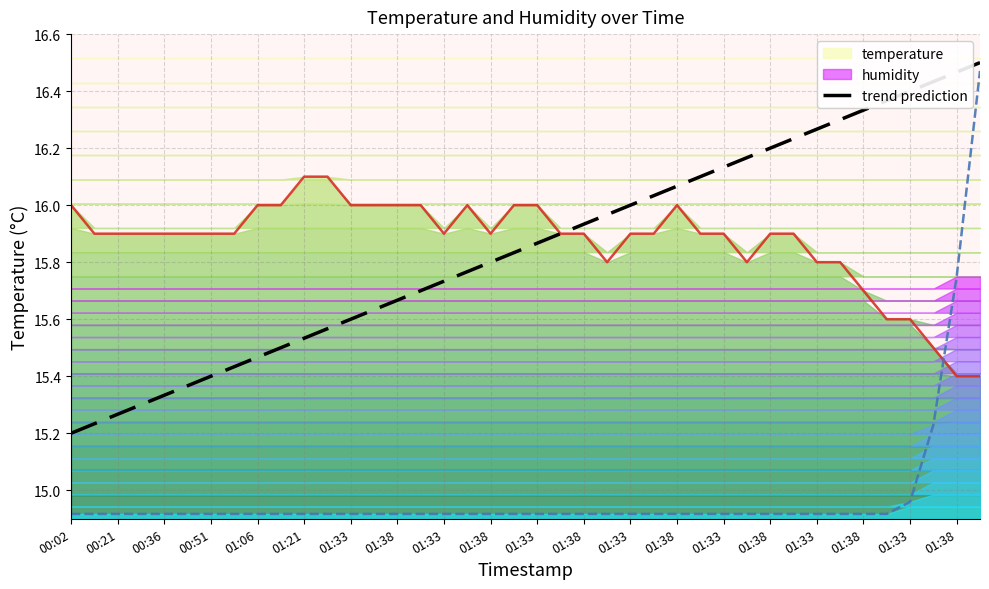

What is the change in value from 20 to 39?

+0.6